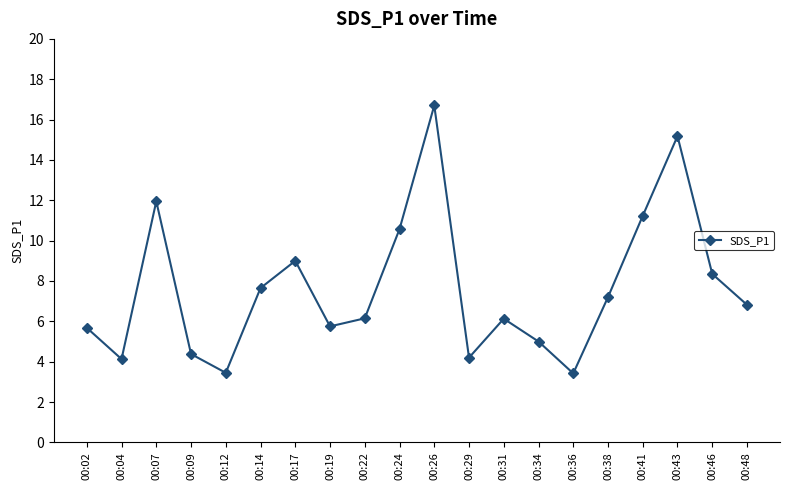

What is the greatest value displayed?

16.7